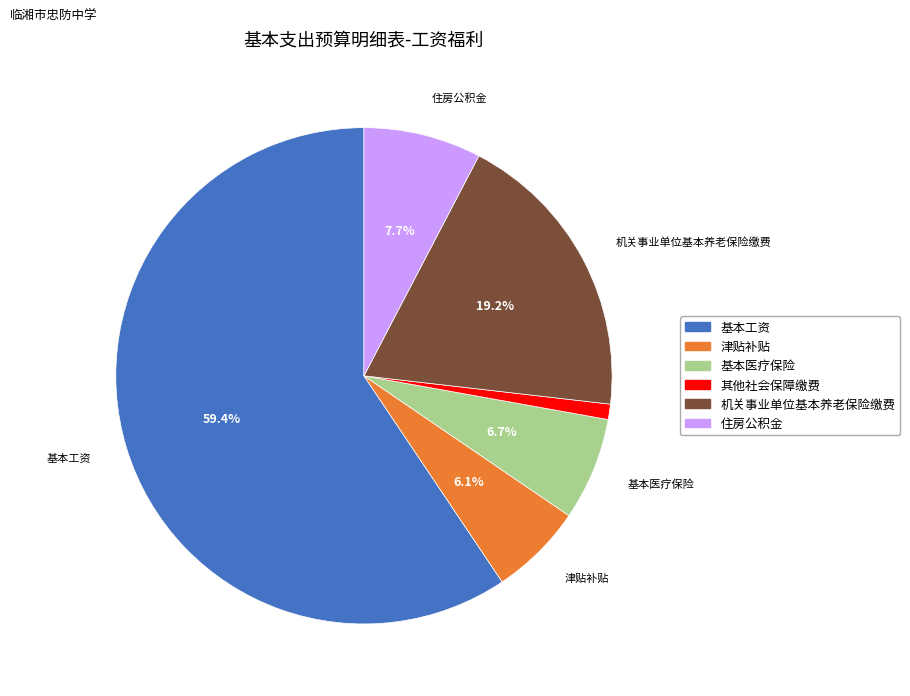

To the nearest percent, what is the difference between the 津贴补贴 and 基本工资 slice percentages?

53%